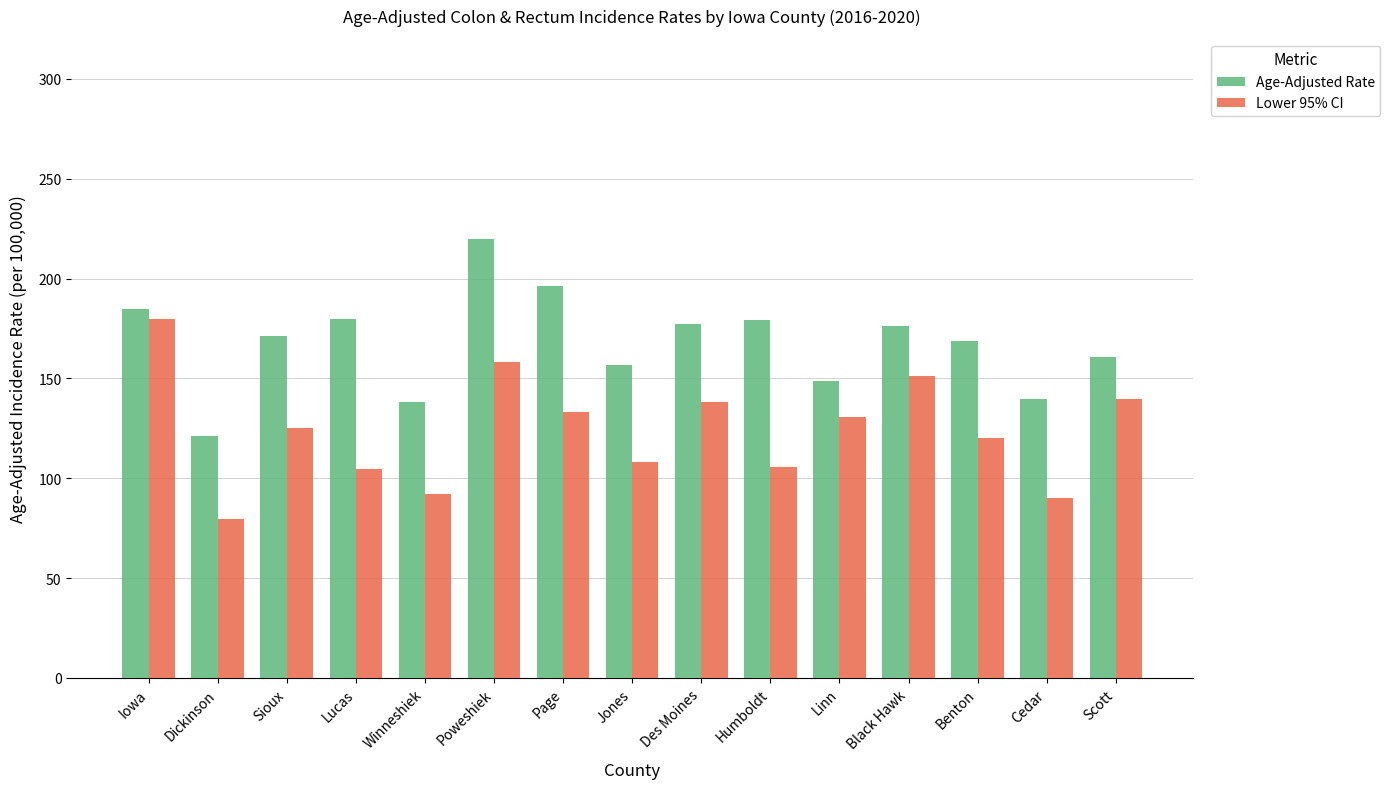

What is the approximate value of Age-Adjusted Rate at Benton?

168.6